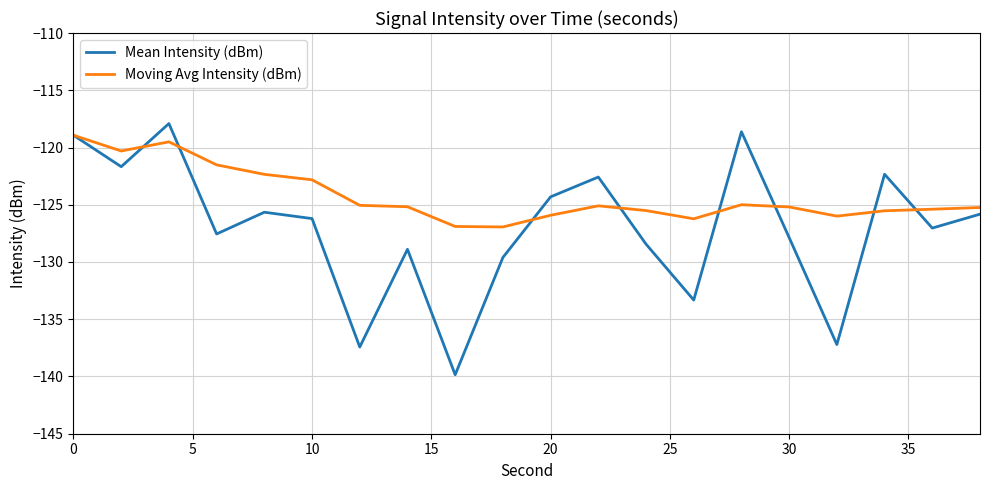

Rank the series by their average value, from highest to lowest.

Moving Avg Intensity (dBm), Mean Intensity (dBm)